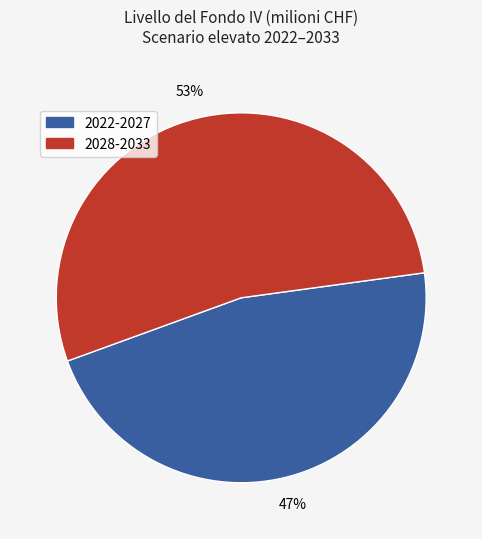

To the nearest percent, what is the average slice percentage?

50%